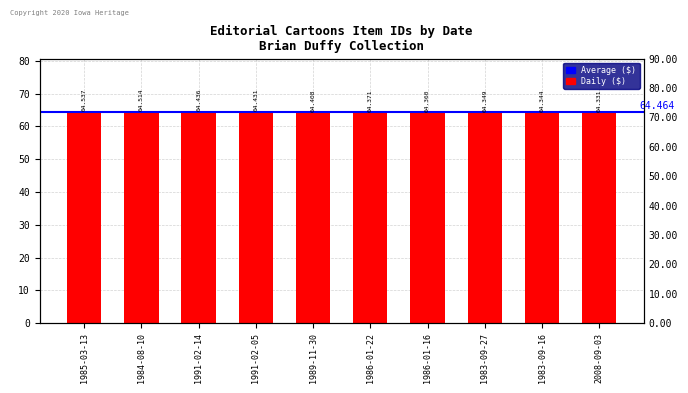

Does the chart contain any negative values?

No